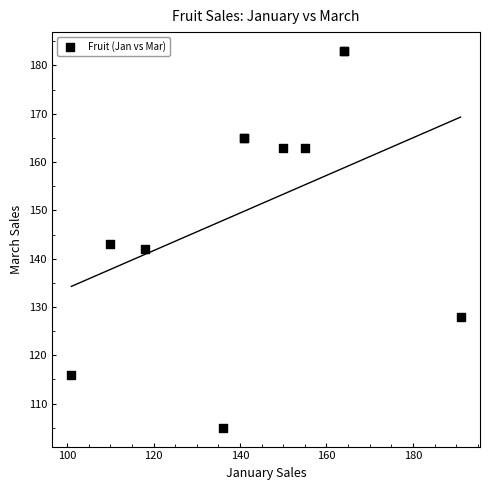

What Y value in the scatter plot is closest to 144?

143